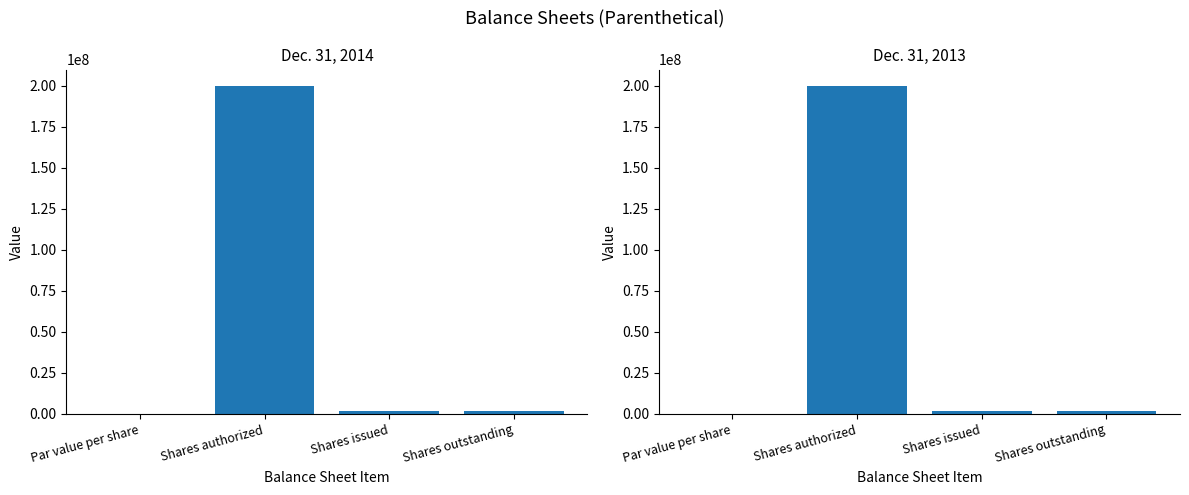

What are all the series names shown in the legend?

Dec. 31, 2014, Dec. 31, 2013